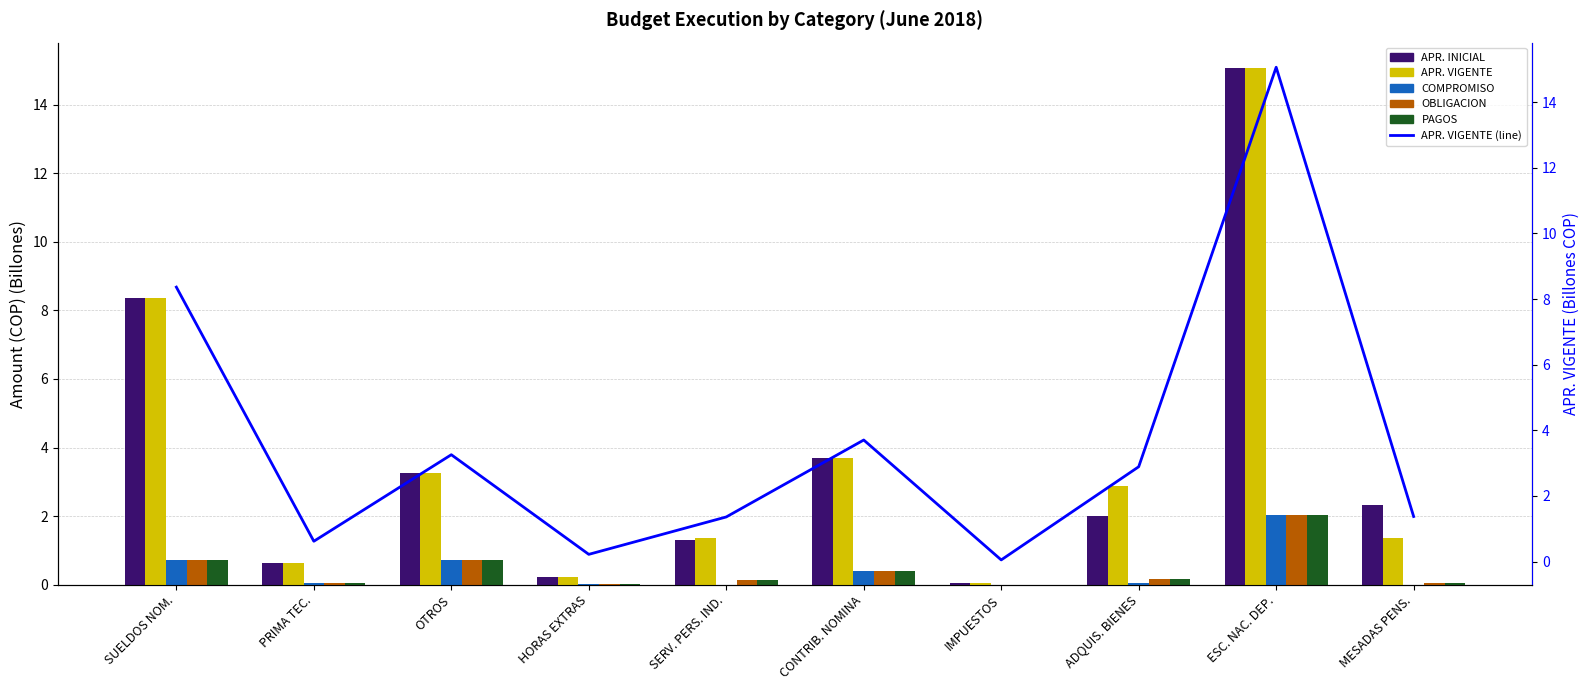

What is the difference between the second highest and minimum values in the APR. VIGENTE (line) series?

8.3